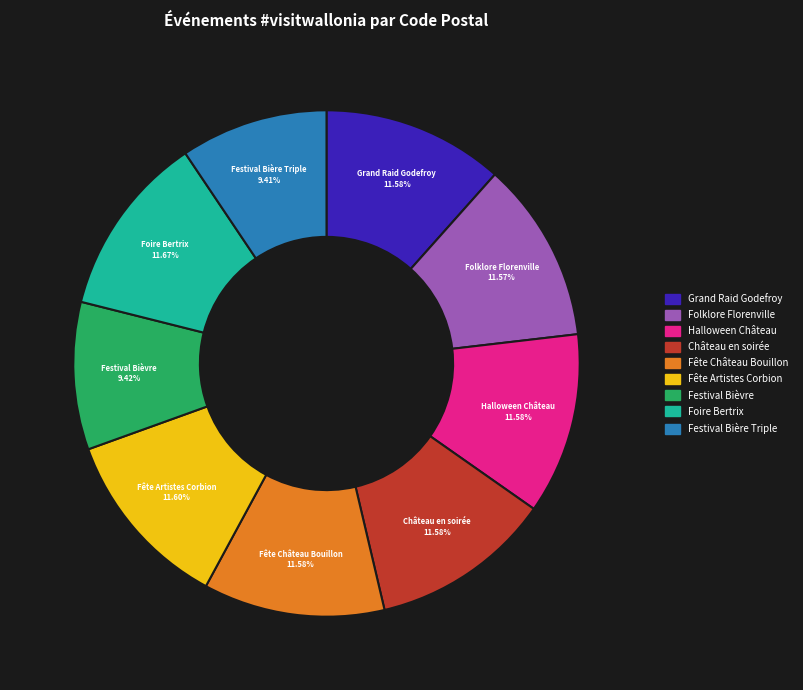

Is there a majority slice in this chart?

No